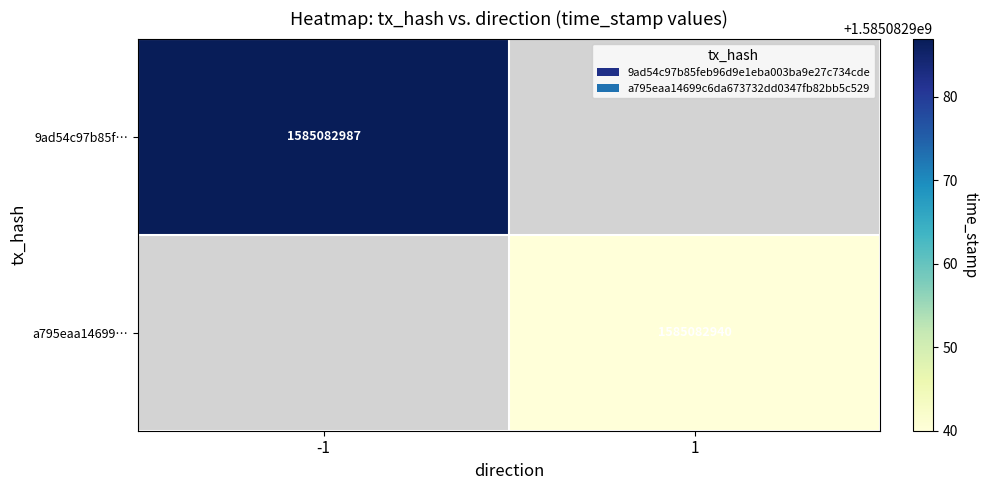

The a795eaa14699c6da673732dd0347fb82bb5c529 series shows 2439545415 at 1. True or false?

False